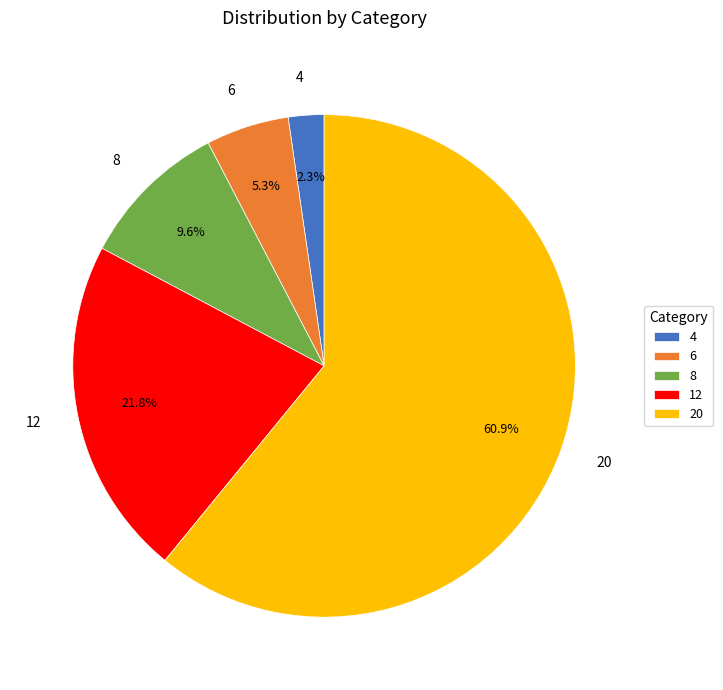

How many segments does this pie chart have?

5